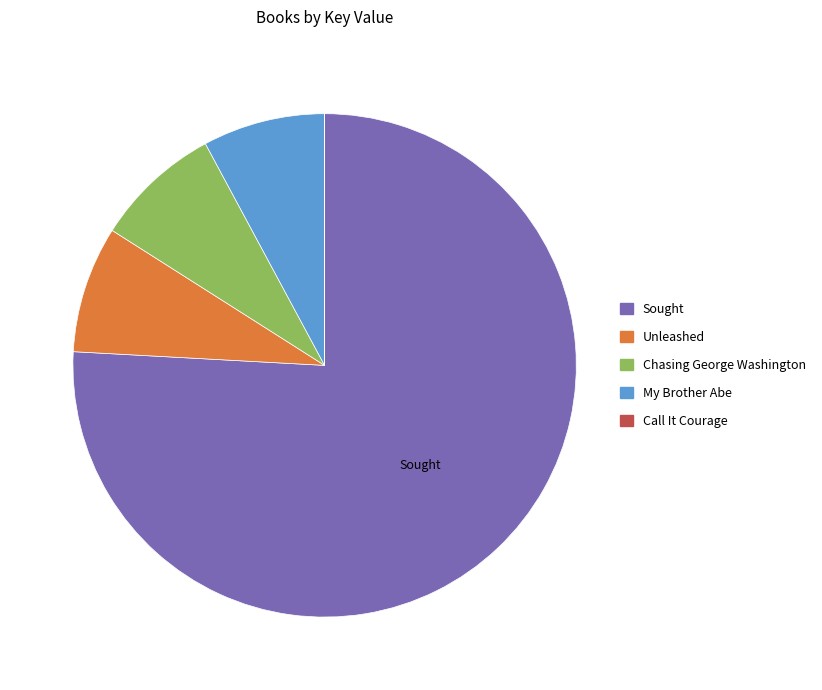

Does Sought account for over 50% of the chart?

Yes